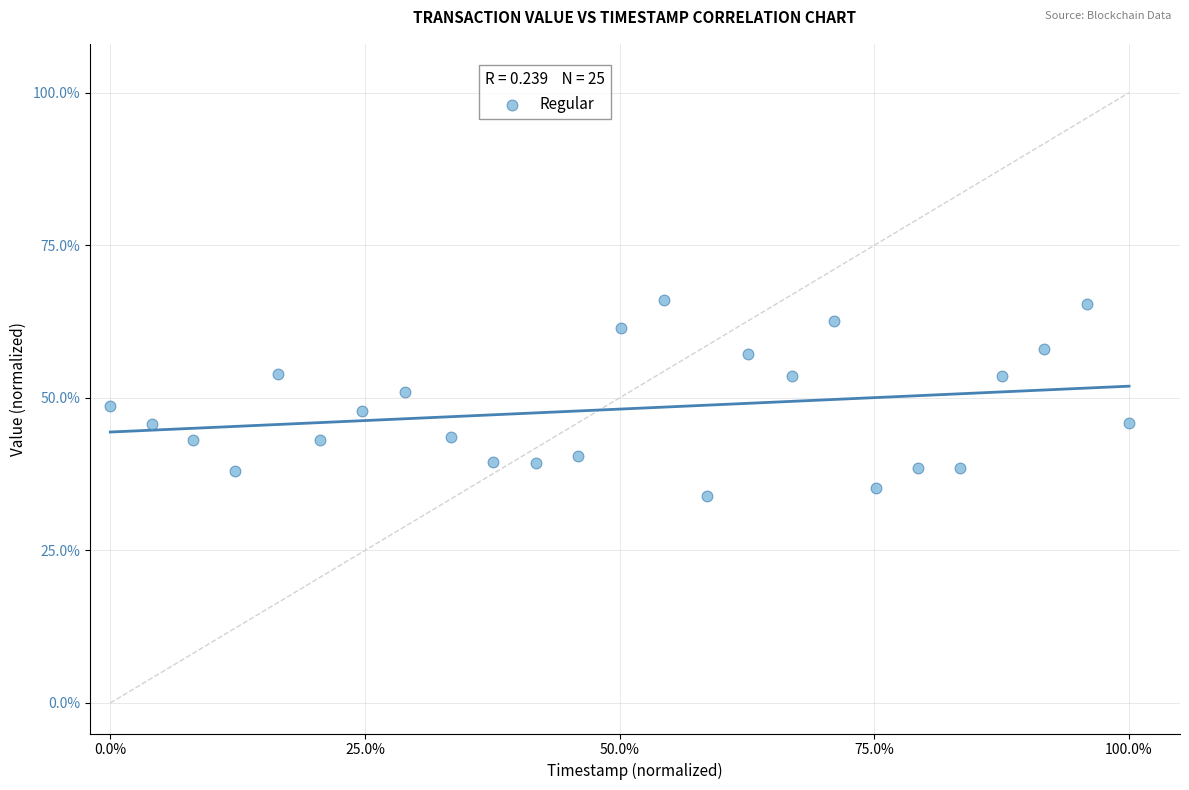

What is the range of Y values (max minus min)?

32.2